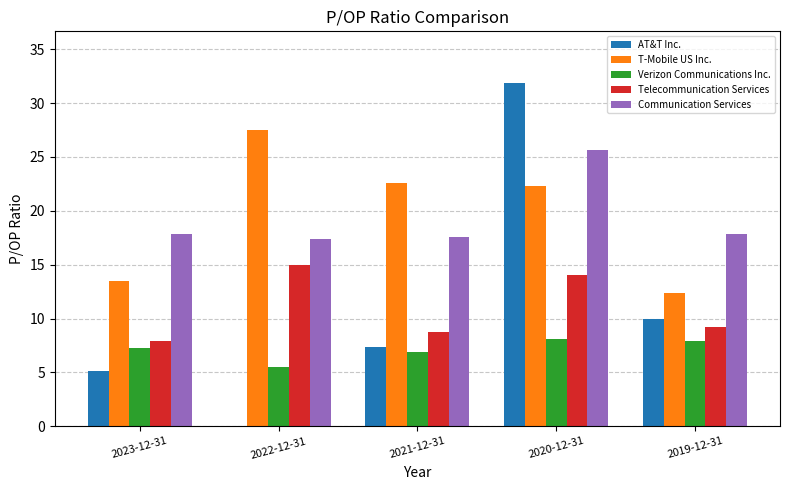

What is the greatest value displayed?

31.9